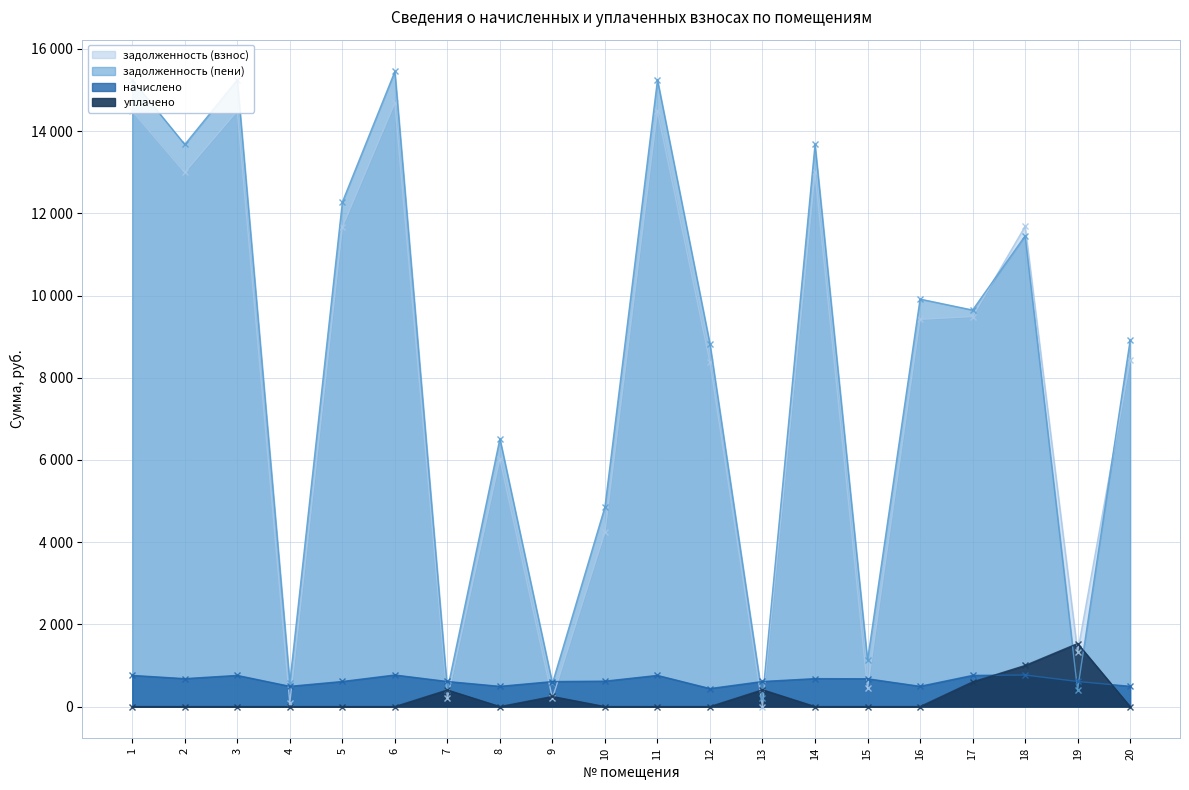

Which has a higher value, 3 or 14?

3